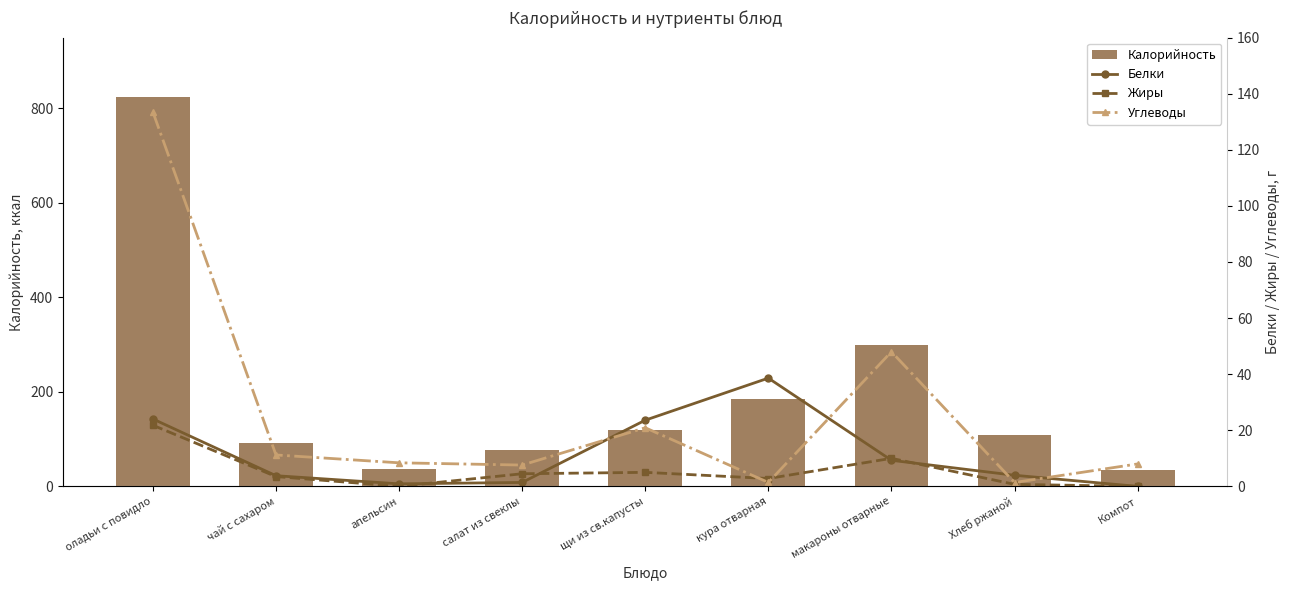

Reading right to left, what are all the values shown in this chart?

Калорийность: Компот=35.0	Хлеб ржаной=108.6	макароны отварные=300.0	кура отварная=186.0	щи из св.капусты=120.0	салат из свеклы=76.0	апельсин=37.0	чай с сахаром=91.2	оладьи с повидло=825.0
Белки: Компот=0.0	Хлеб ржаной=4.0	макароны отварные=9.3	кура отварная=38.6	щи из св.капусты=23.6	салат из свеклы=1.4	апельсин=0.9	чай с сахаром=3.8	оладьи с повидло=24.0
Жиры: Компот=0.0	Хлеб ржаной=0.7	макароны отварные=10.0	кура отварная=2.8	щи из св.капусты=5.0	салат из свеклы=4.5	апельсин=0.0	чай с сахаром=3.5	оладьи с повидло=21.8
Углеводы: Компот=8.0	Хлеб ржаной=1.4	макароны отварные=48.0	кура отварная=1.4	щи из св.капусты=20.9	салат из свеклы=7.6	апельсин=8.4	чай с сахаром=11.2	оладьи с повидло=133.5